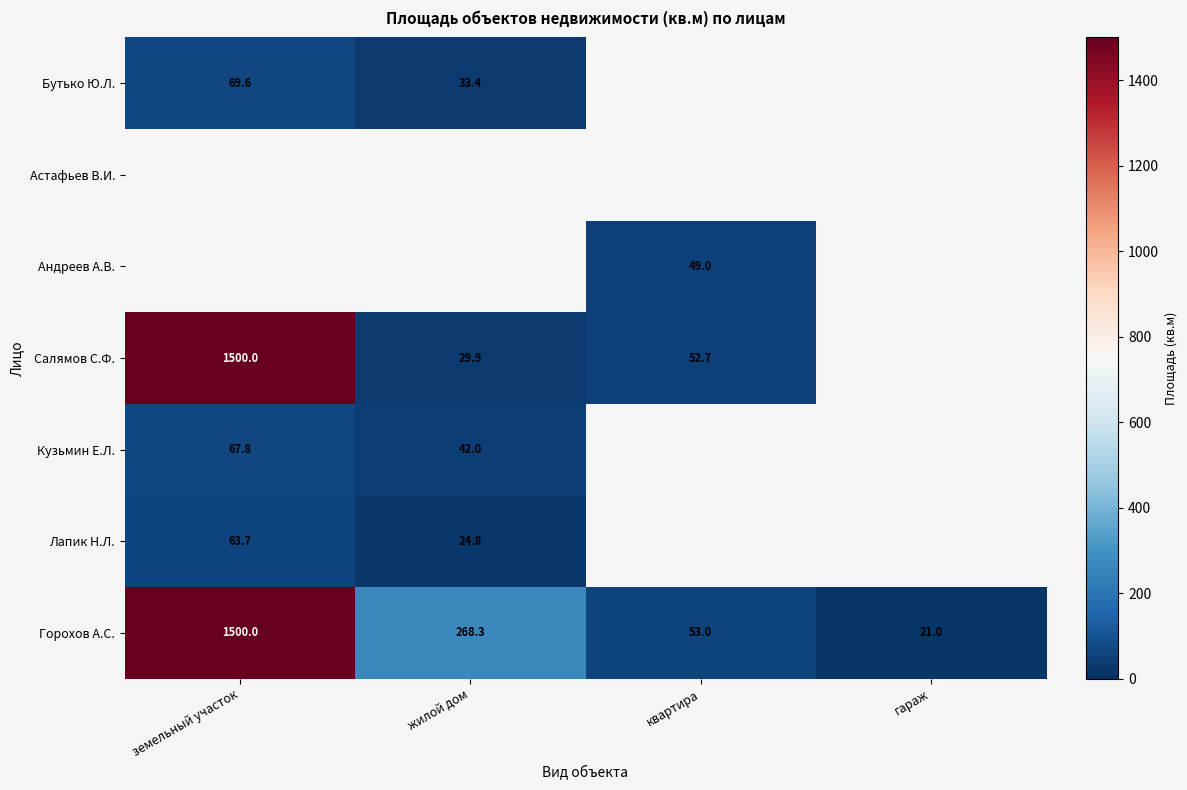

At how many categories does at least one series exceed 362?

1